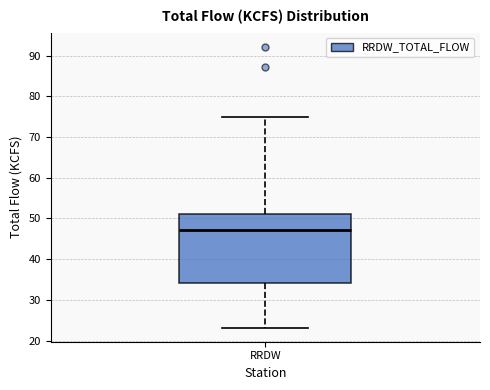

Transcribe this box plot: give where the median line is, the range the box spans, and where the two whiskers end, as read against the y-axis. The values are not printed on the chart, so give them approximately, as read against the axis.

median 47, box 34 to 51, whiskers 23 to 75